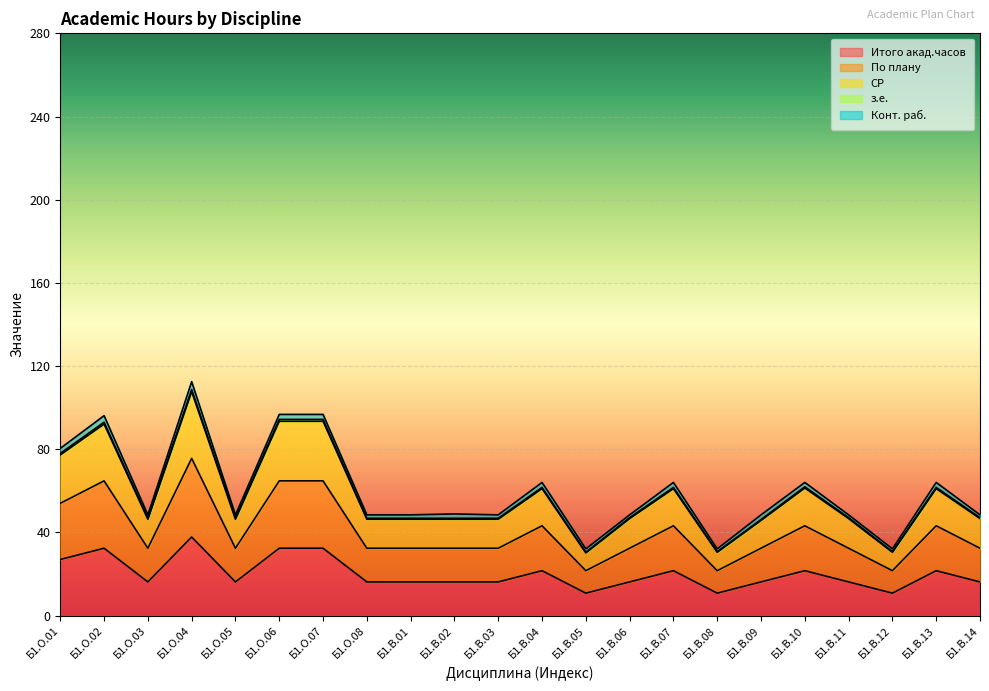

How many interior local peaks does the СР series have?

6